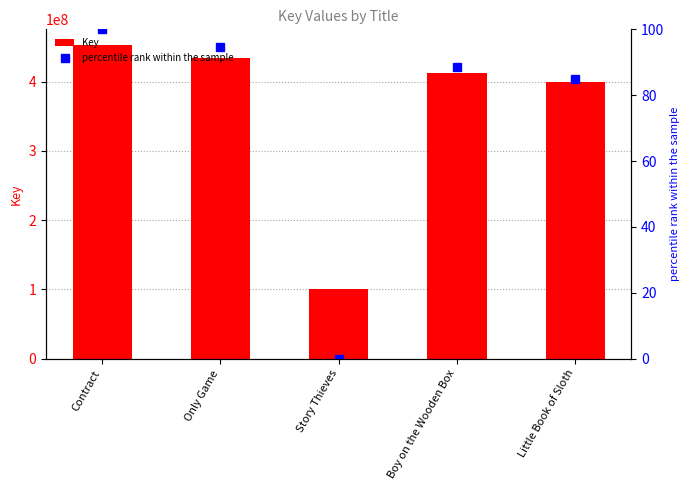

What is the difference between the second highest and minimum values in the Key series?

333618413